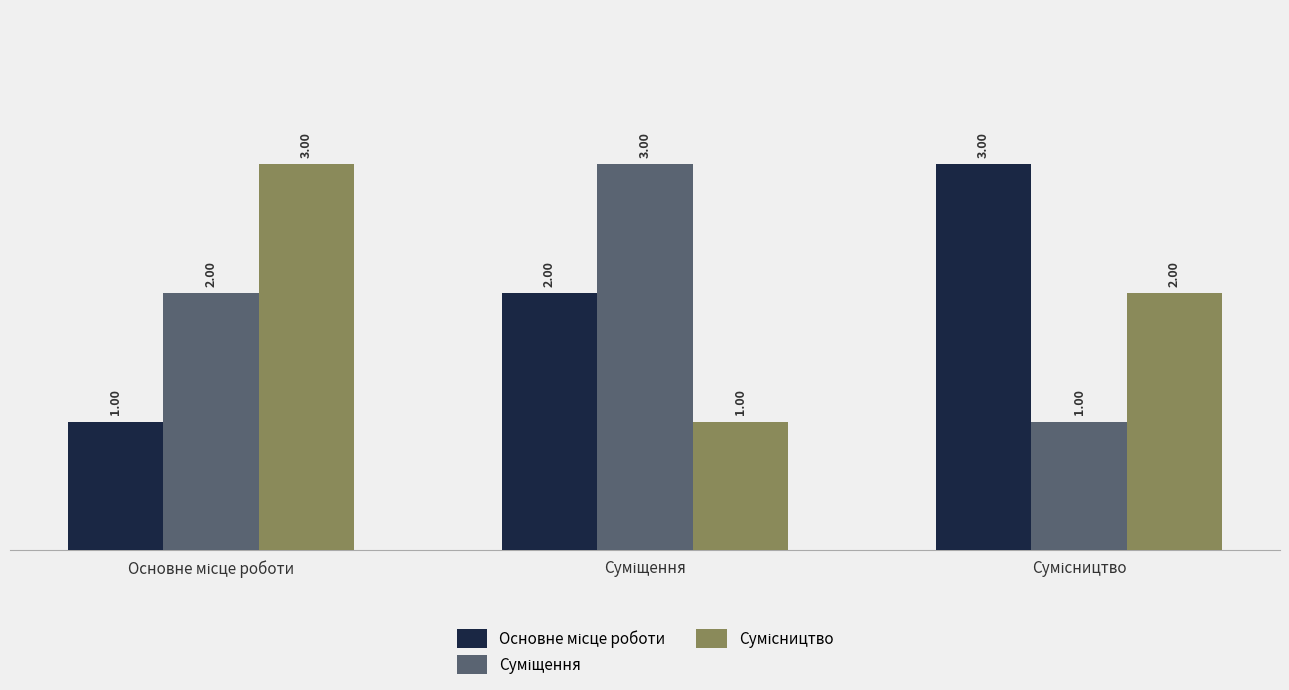

At how many categories does at least one series exceed 2?

3